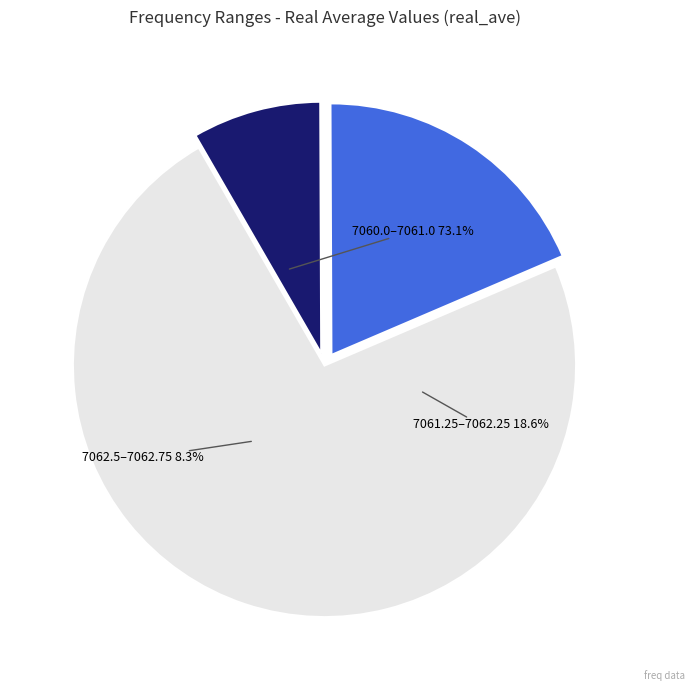

Which has a higher value, 7062.25 or 7062.75?

7062.75